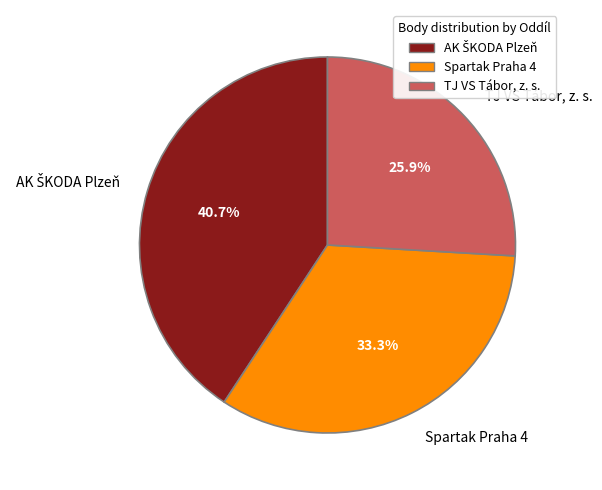

Which category has the smallest portion of the pie?

TJ VS Tábor, z. s.